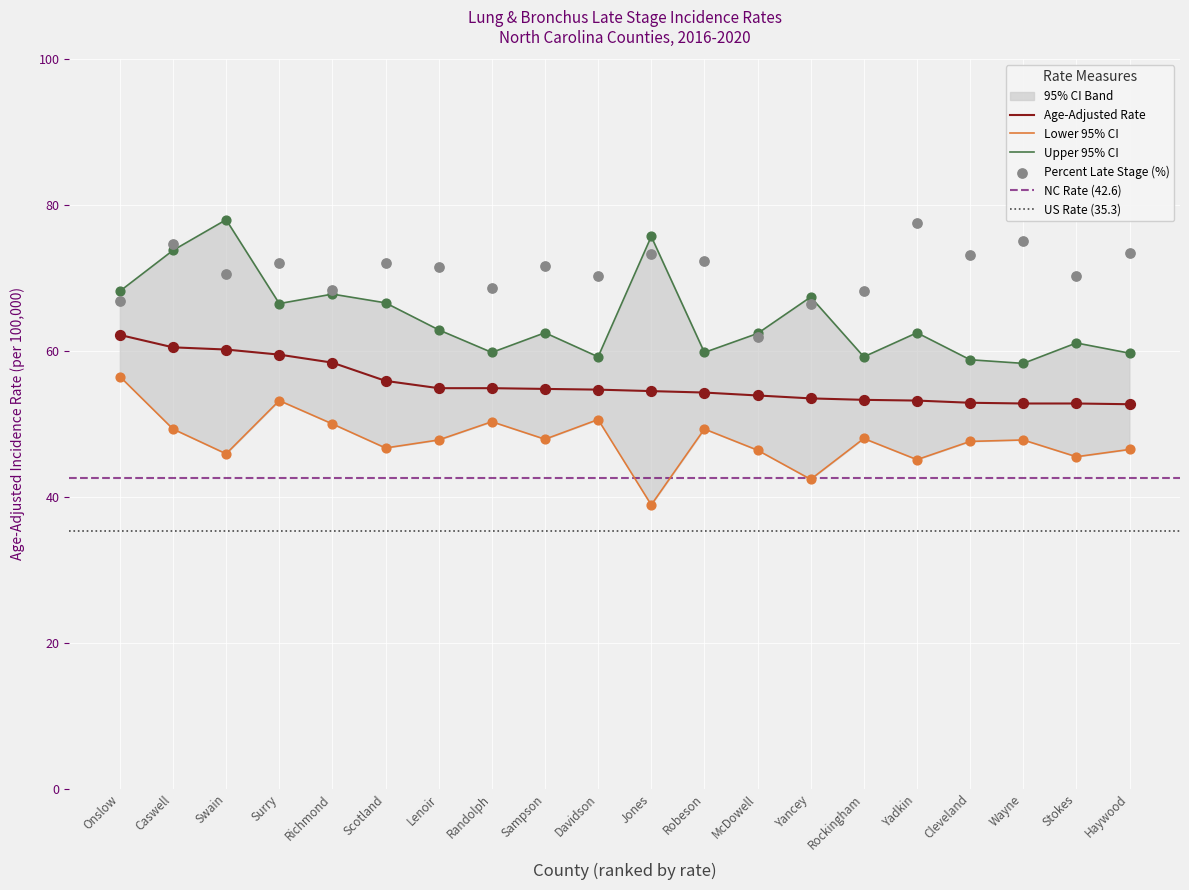

At which category is the sum across all series the highest?

Caswell